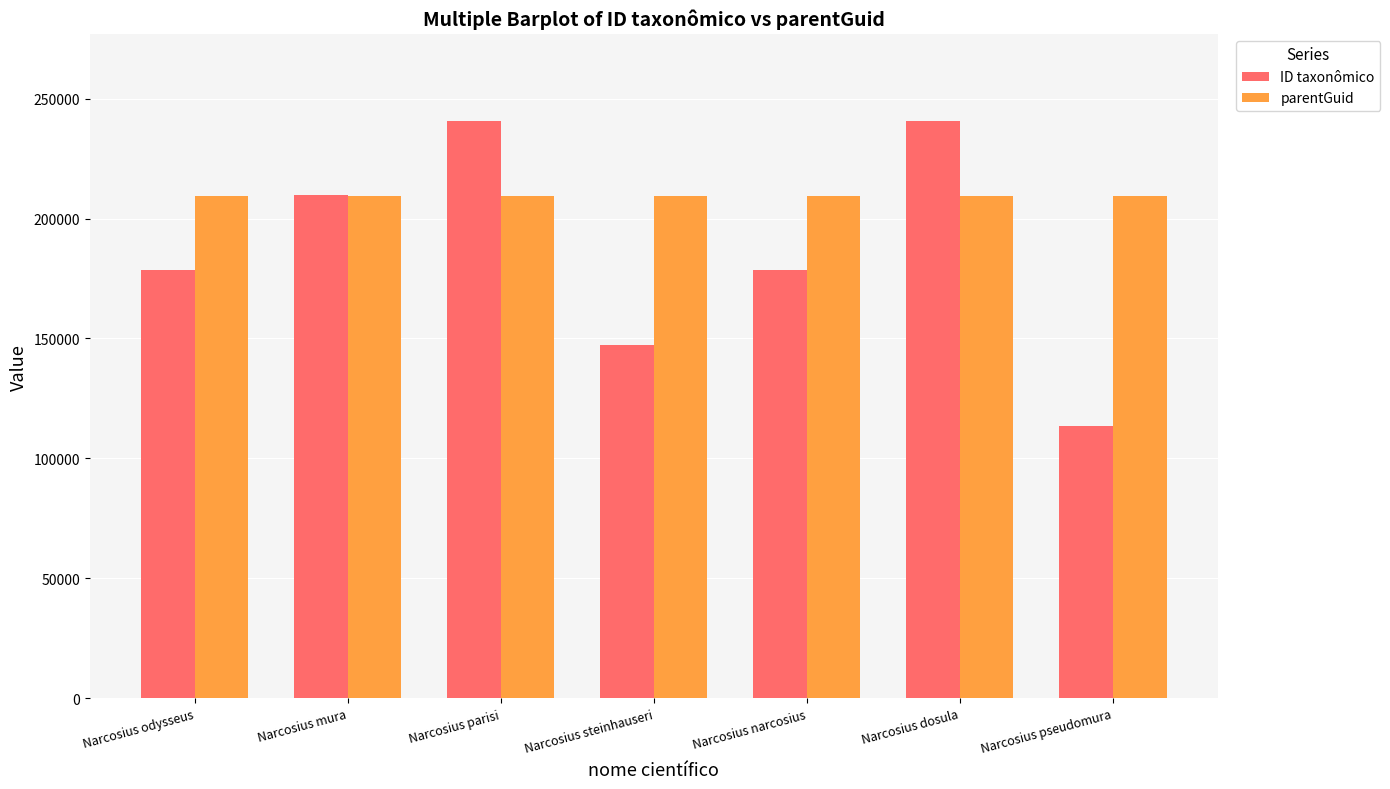

What is the label of the 1st bar from the right?

Narcosius pseudomura